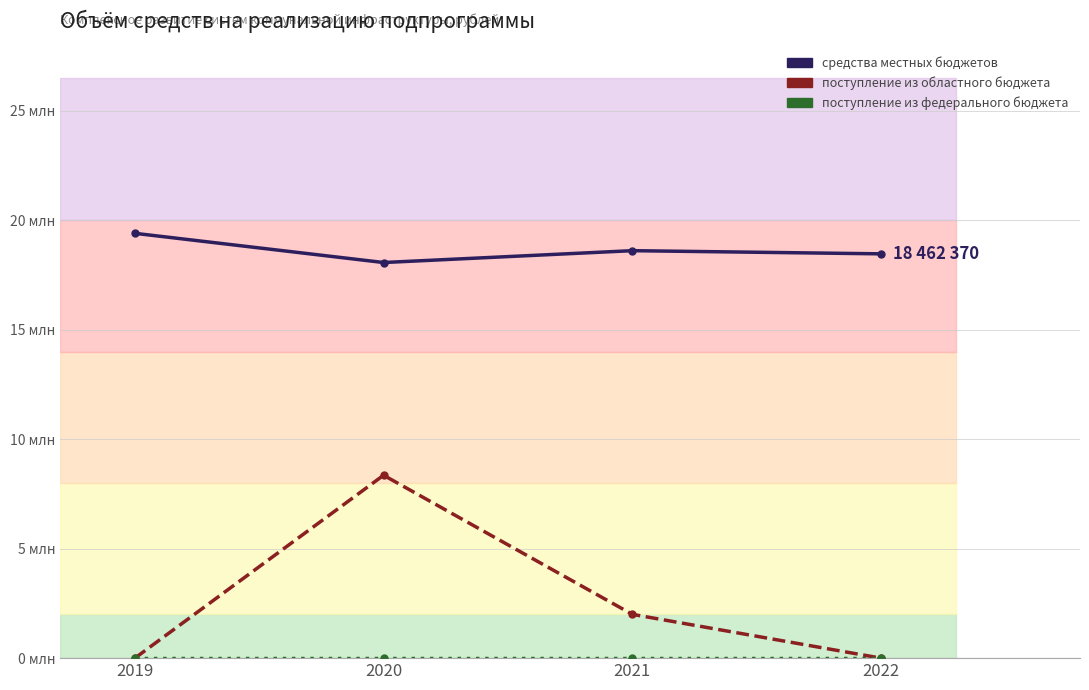

Which has a higher value, 2021 or 2022?

2021